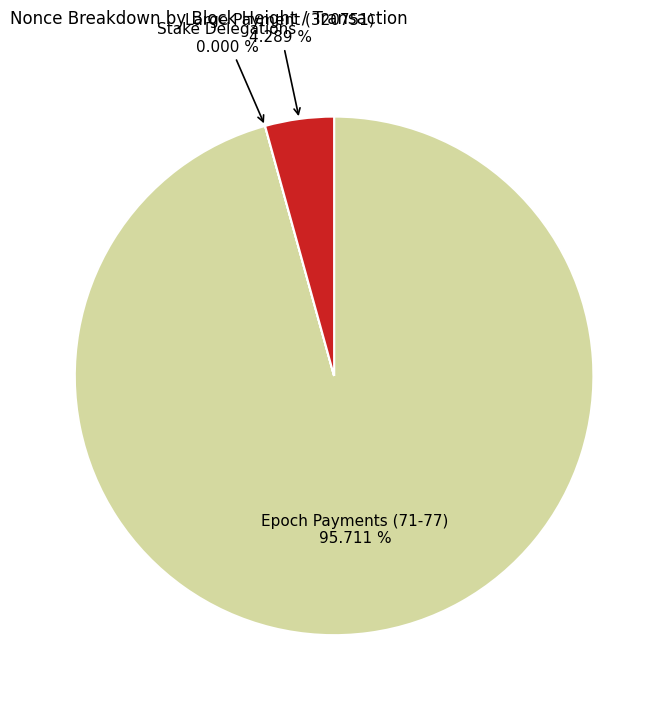

Is there a majority slice in this chart?

Yes